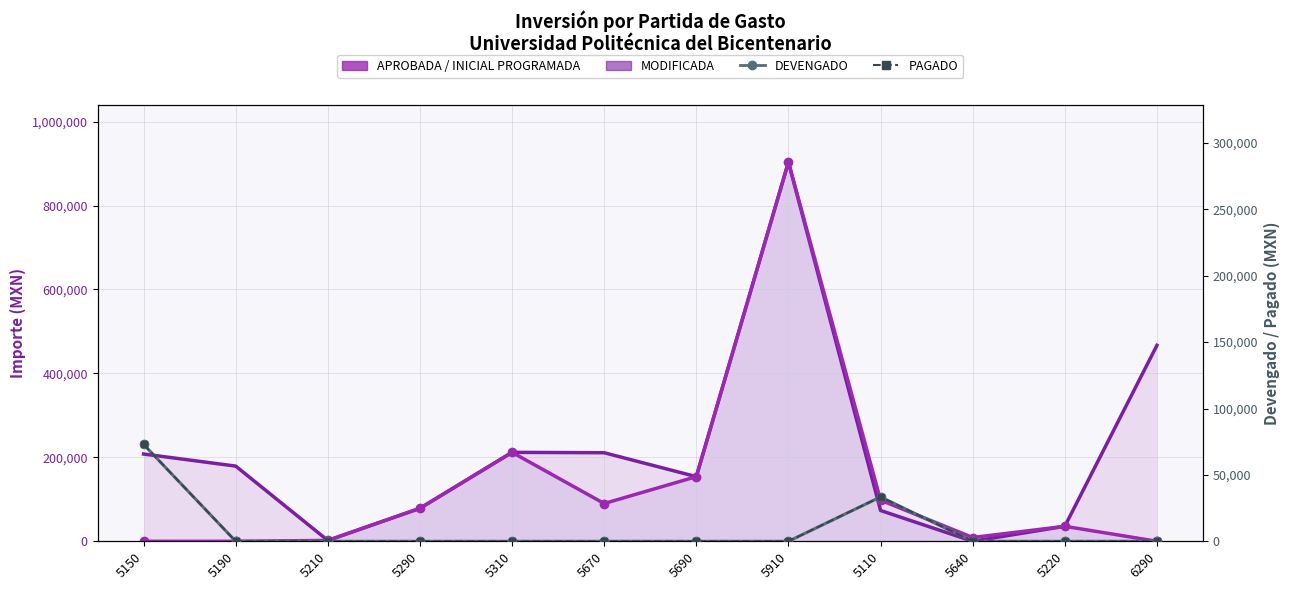

What is the difference between the highest and lowest values at 5640?

9000.0